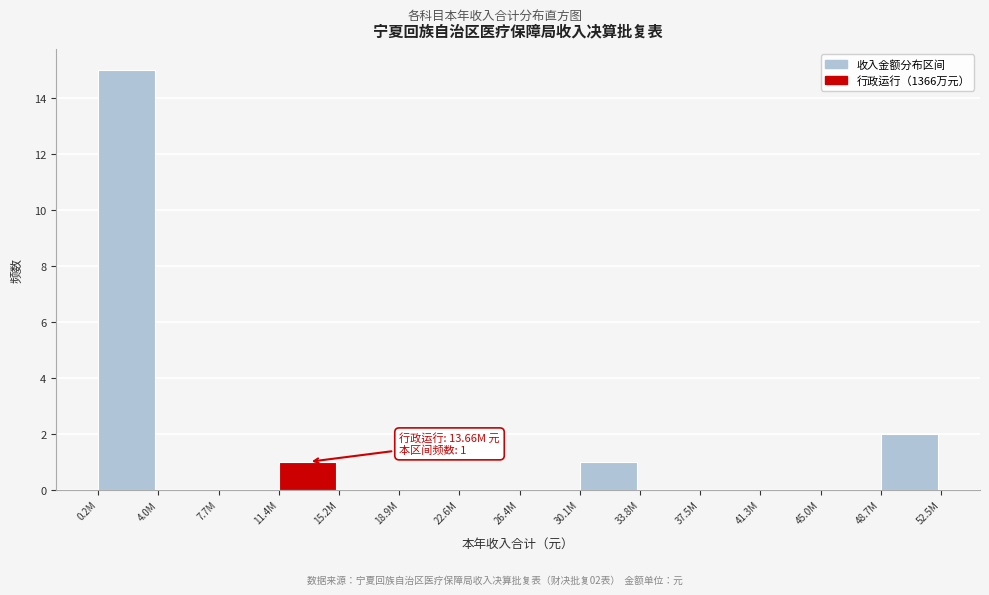

Reading left to right, extract all data points from this chart.

0.2M=15	4.0M=0	7.7M=0	11.4M=1	15.2M=0	18.9M=0	22.6M=0	26.4M=0	30.1M=1	33.8M=0	37.5M=0	41.3M=0	45.0M=0	48.7M=2